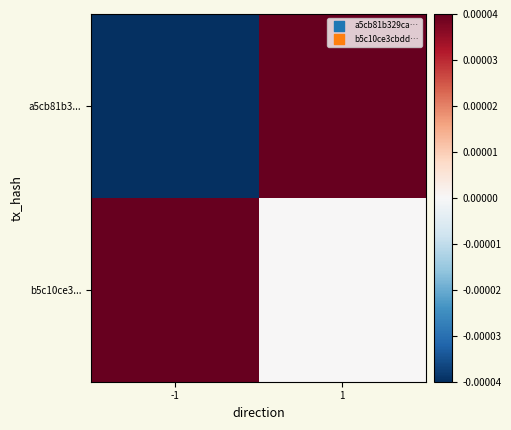

Reading left to right, extract all data points from this chart.

a5cb81b3...: -1=-1	1=1
b5c10ce3...: -1=1	1=0